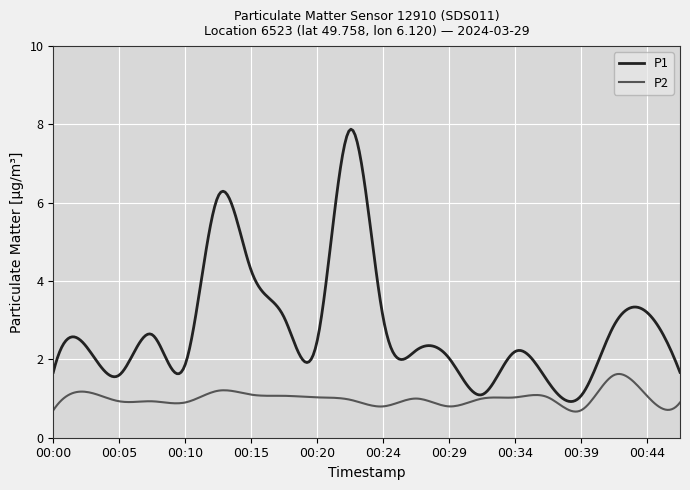

Which series has the widest spread of values?

P1